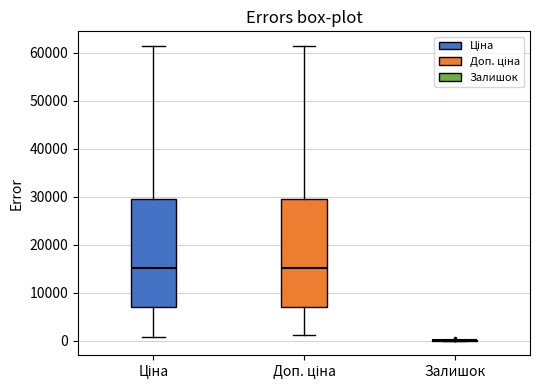

Reading left to right, transcribe this box plot: for each box, give where its median line is, the range the box spans, and where its two whiskers end, as read against the y-axis. The values are not printed on the chart, so give them approximately, as read against the axis.

Ціна: median 15000, box 7000 to 29000, whiskers 1000 to 61000
Доп. ціна: median 15000, box 7000 to 29000, whiskers 1000 to 61000
Залишок: box collapsed to a line at 0, whiskers 0 to 0